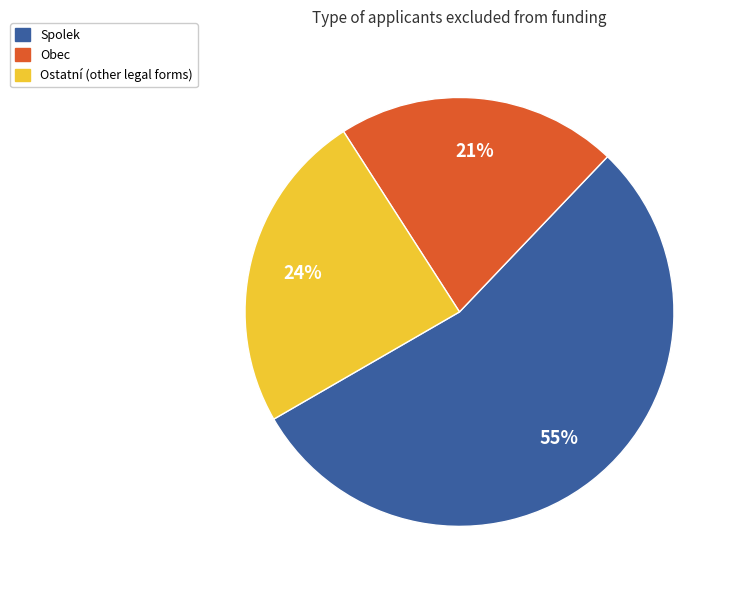

To the nearest percent, what is the average slice percentage?

33%